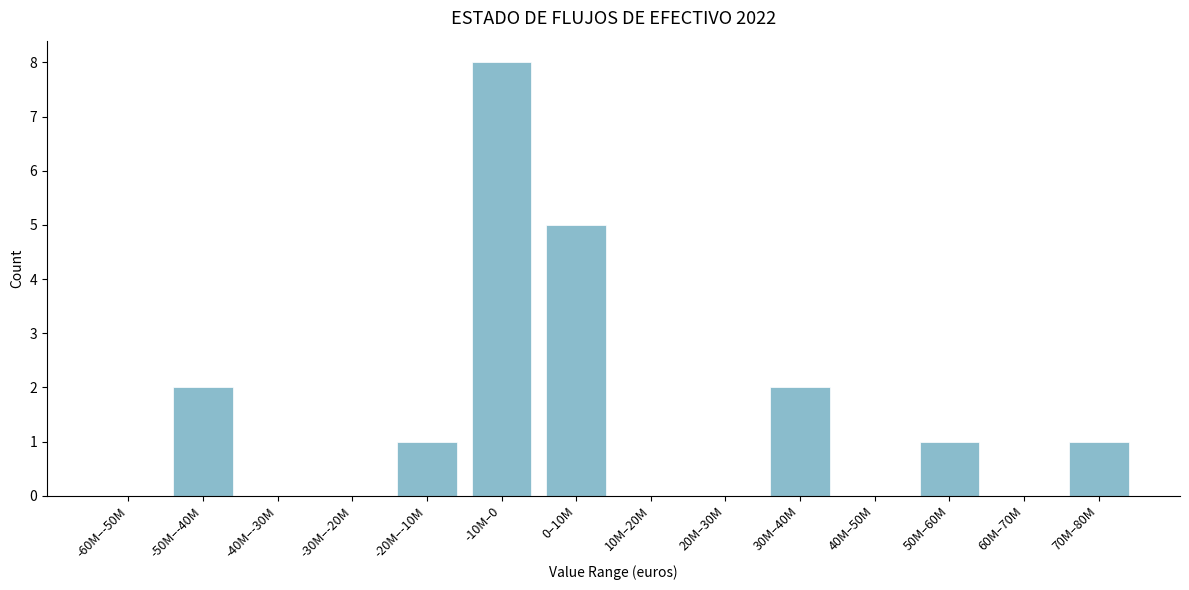

Reading left to right, list all the values displayed in this chart.

-60M–-50M=0	-50M–-40M=2	-40M–-30M=0	-30M–-20M=0	-20M–-10M=1	-10M–0=8	0–10M=5	10M–20M=0	20M–30M=0	30M–40M=2	40M–50M=0	50M–60M=1	60M–70M=0	70M–80M=1